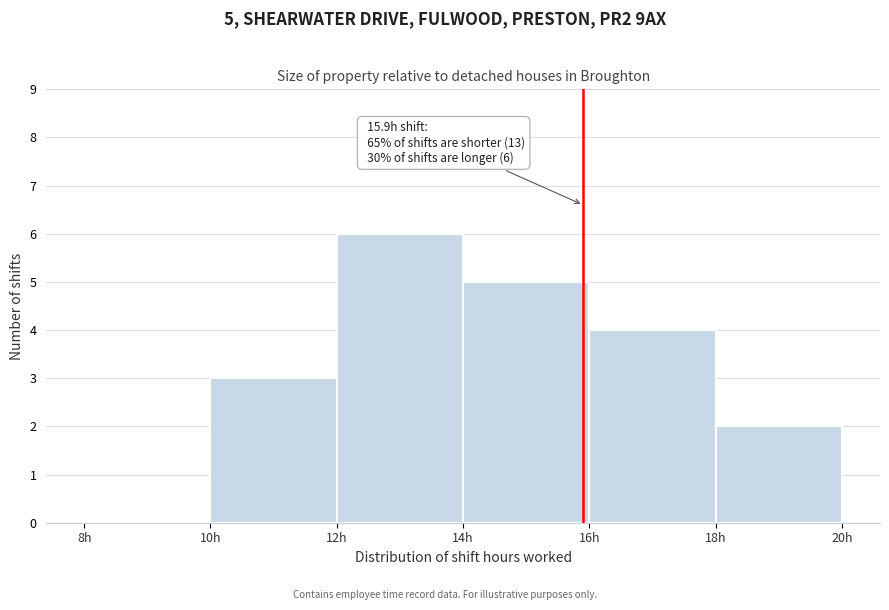

Over which range of the x-axis is the bar tallest?

12 to 14